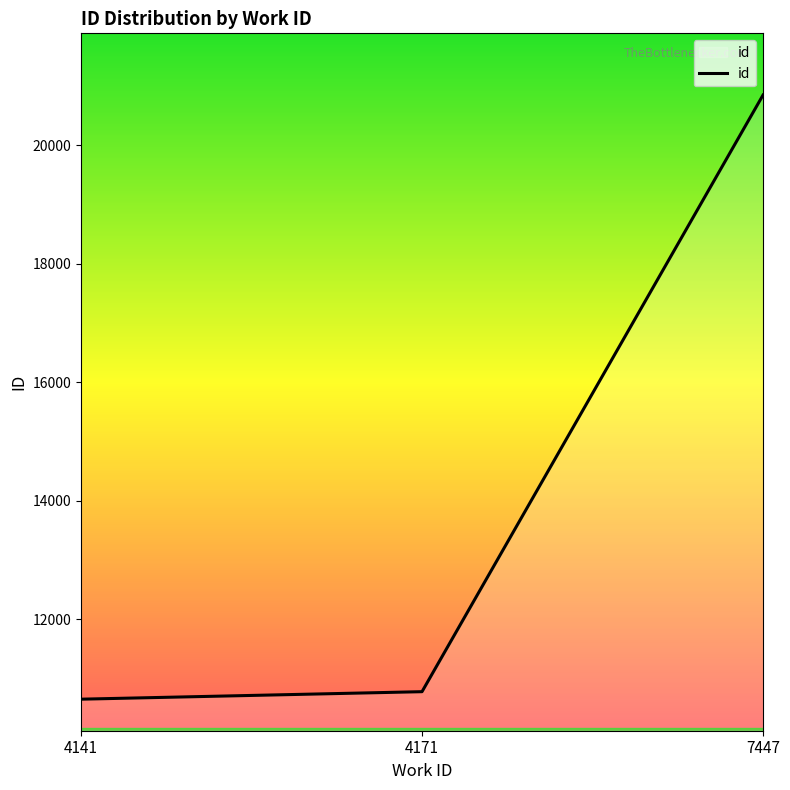

Which has a higher value, 7447 or 4171?

7447